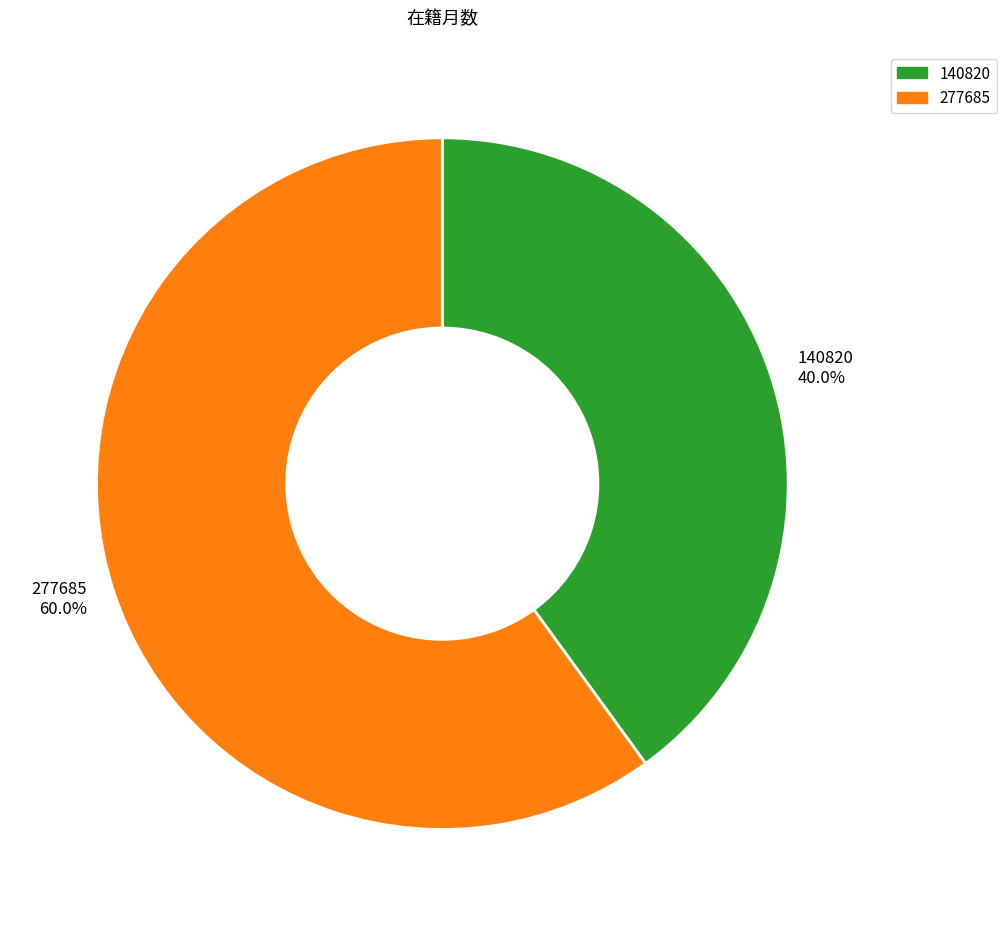

To the nearest percent, what percentage of the pie is 277685?

60%